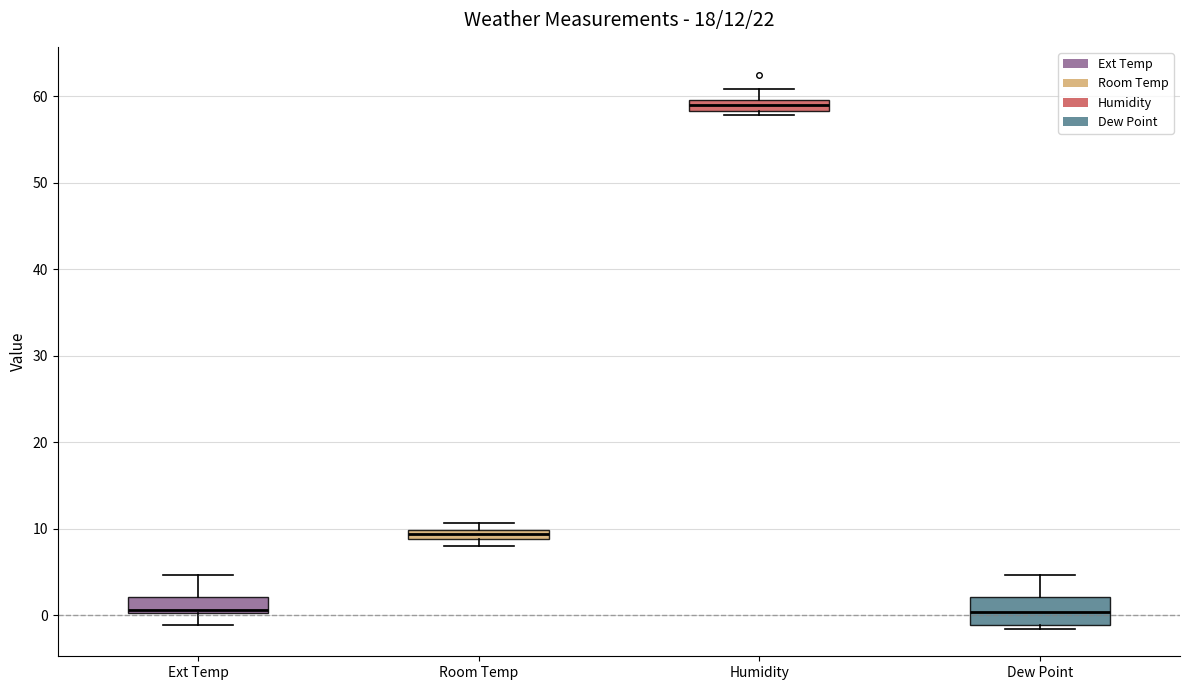

Which box is the tallest, from its lower edge to its upper edge?

Dew Point